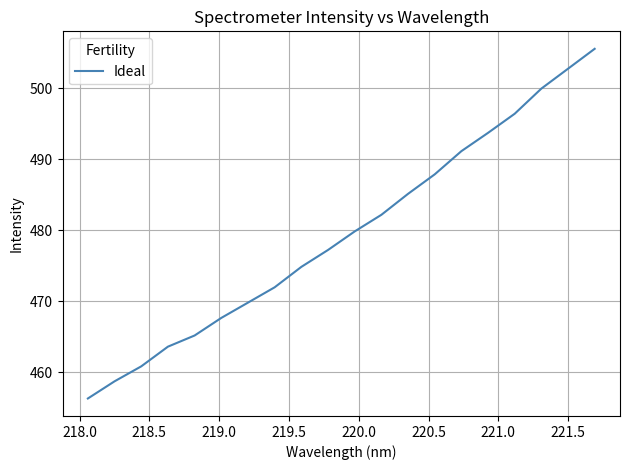

What is the smallest value displayed?

456.3